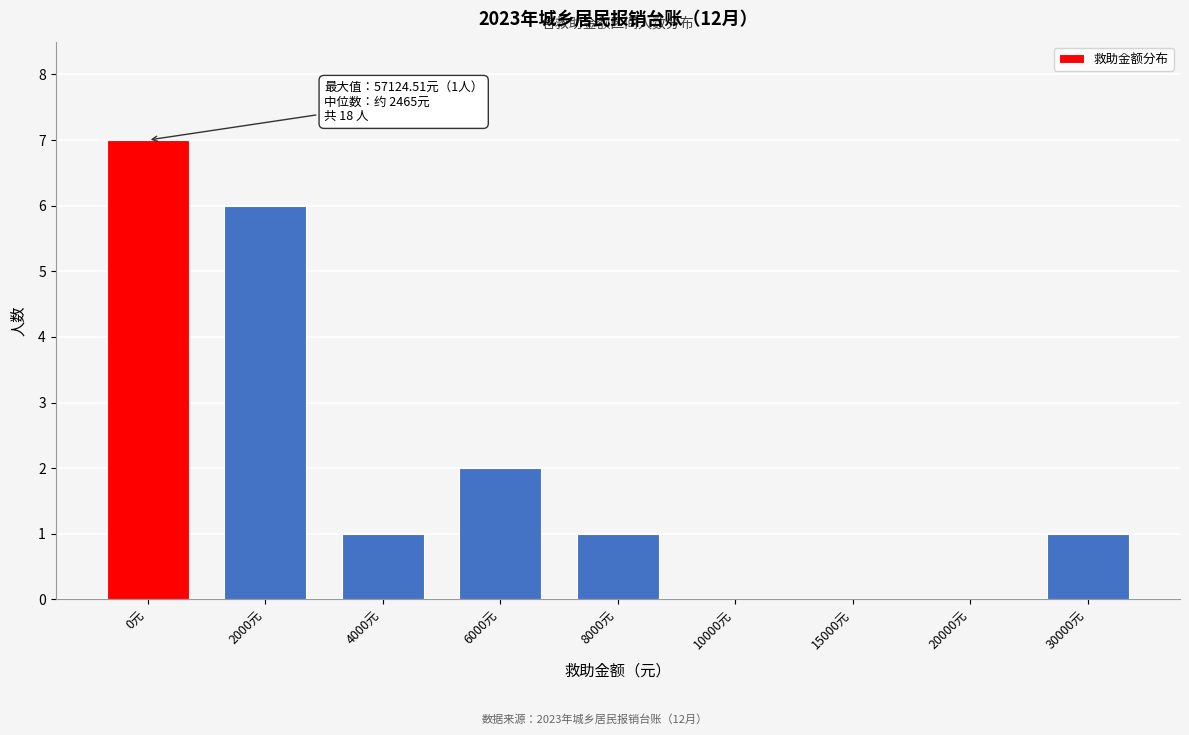

Reading right to left, what are all the values shown in this chart?

30000元=1	20000元=0	15000元=0	10000元=0	8000元=1	6000元=2	4000元=1	2000元=6	0元=7